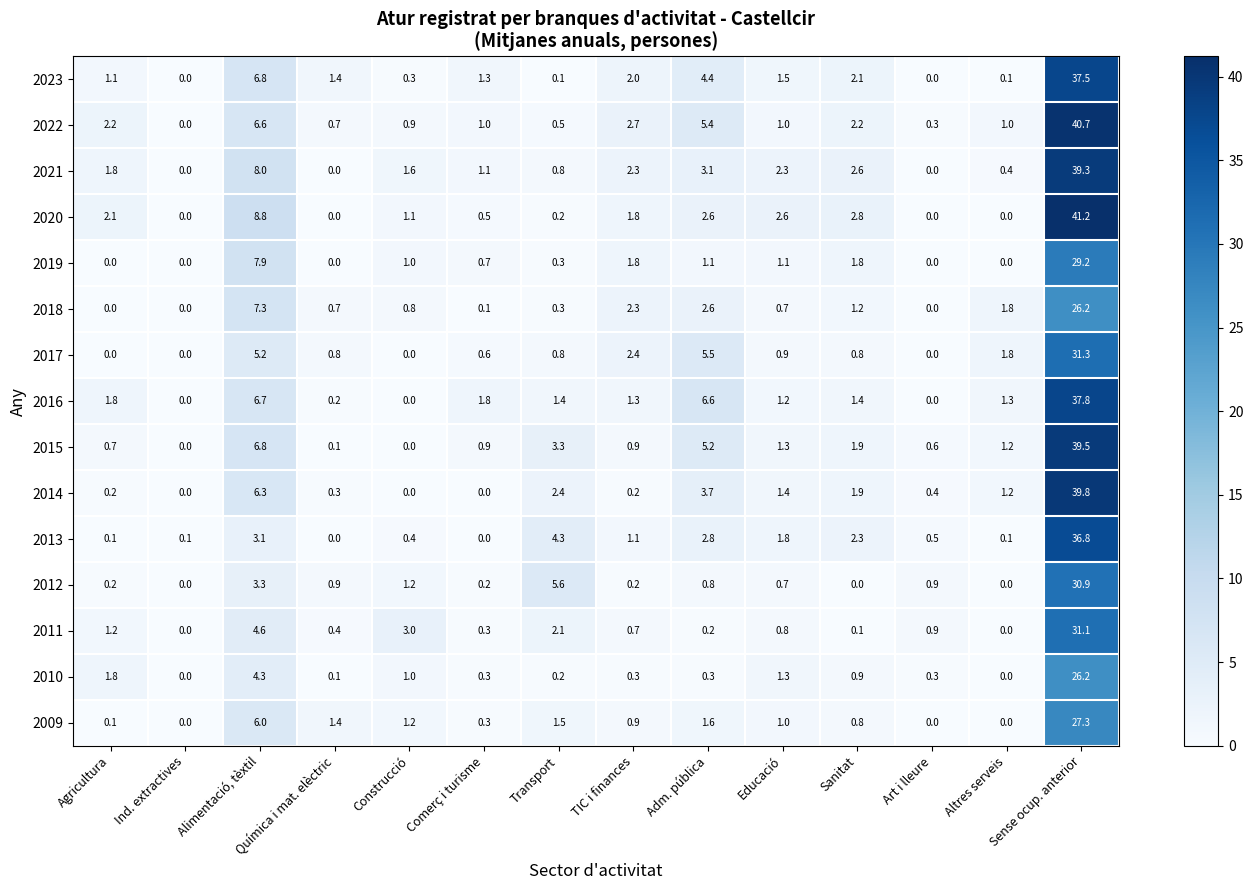

The 2010 series shows 0.9 at Sanitat. True or false?

True